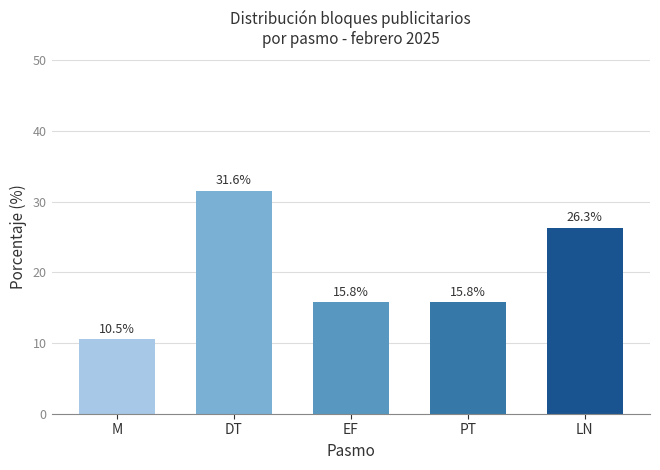

How many distinct data groups are displayed?

1